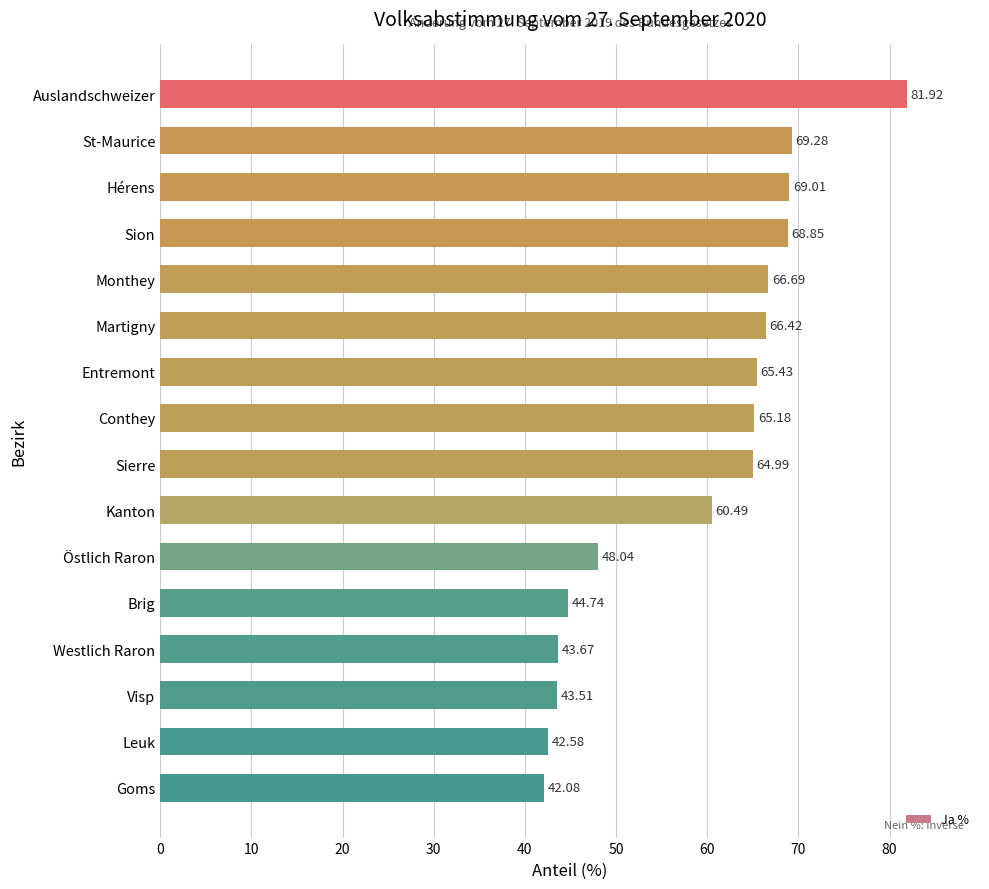

List the labels in order of value, largest first.

Auslandschweizer, St-Maurice, Hérens, Sion, Monthey, Martigny, Entremont, Conthey, Sierre, Kanton, Östlich Raron, Brig, Westlich Raron, Visp, Leuk, Goms